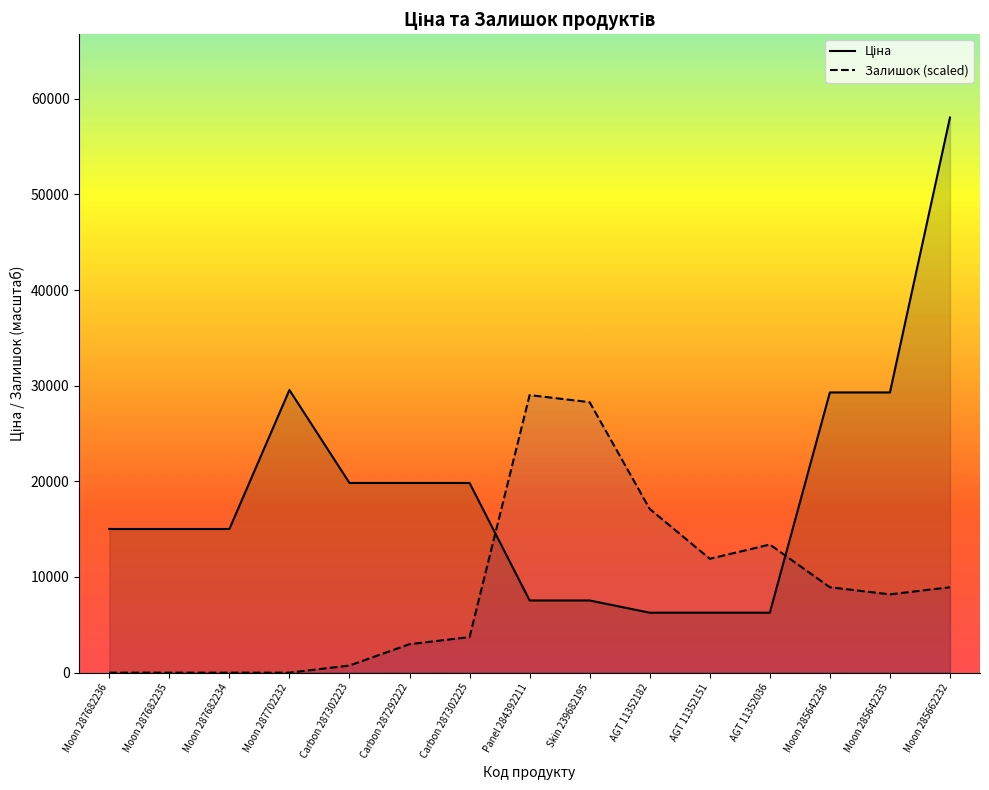

What is the spread (max minus min) of values at Skin 239682195?

20728.6